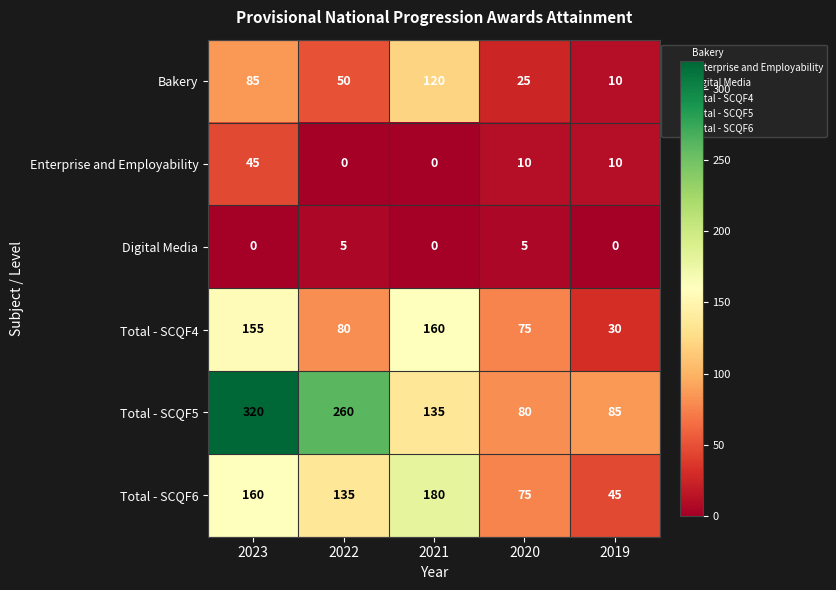

Which series has the largest total across all categories?

Total - SCQF5